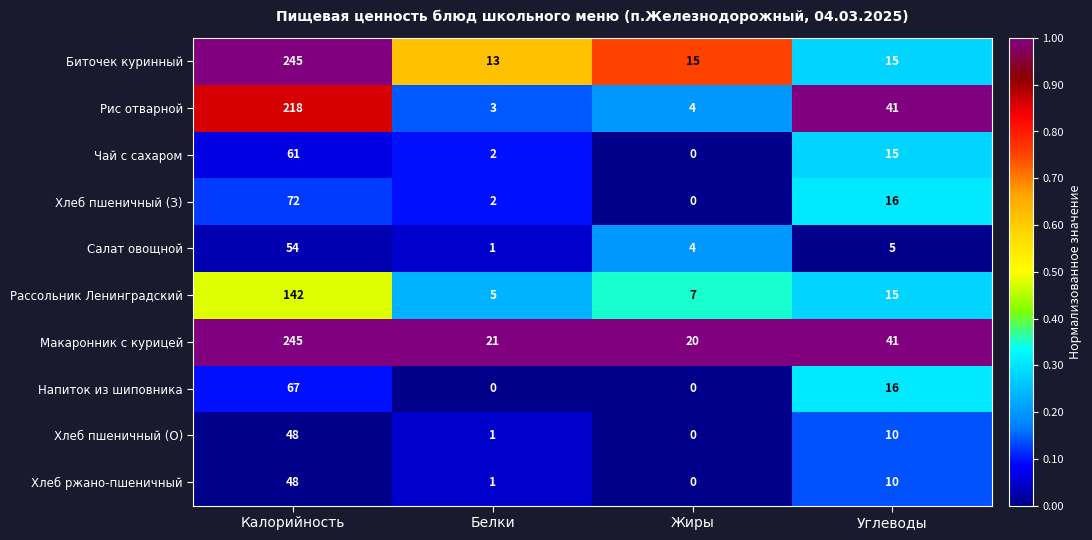

Is it true that Рис отварной equals 74 at Углеводы?

False